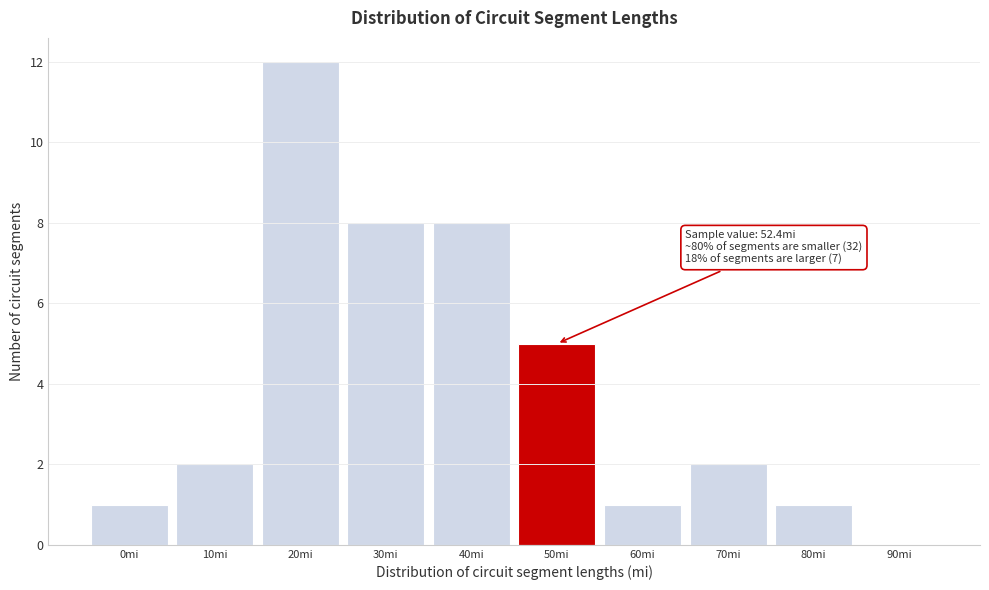

Reading right to left, extract all data points from this chart.

90mi=0	80mi=1	70mi=2	60mi=1	50mi=5	40mi=8	30mi=8	20mi=12	10mi=2	0mi=1